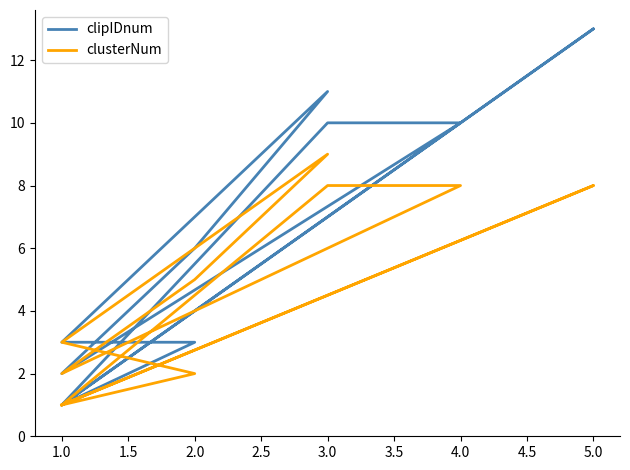

Reading right to left, transcribe all the data shown in this chart.

clipIDnum: 1	13	1	10	10	2	6	11	3	3	3	1	1
clusterNum: 1	8	1	8	8	2	5	9	3	3	2	1	1